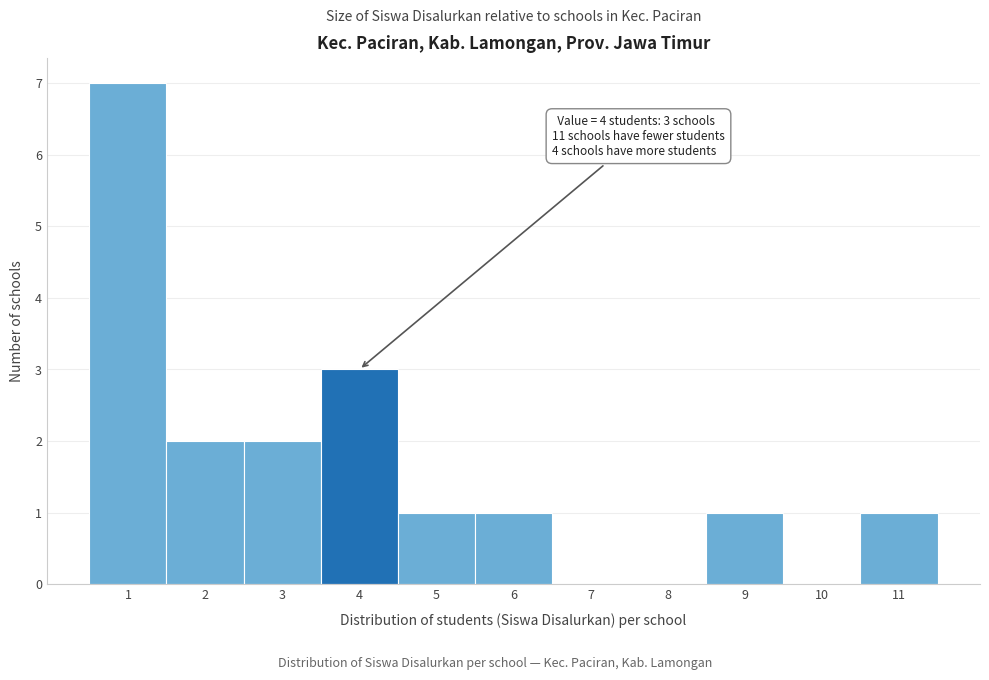

Over which range of the x-axis is the bar tallest?

0.5 to 1.5